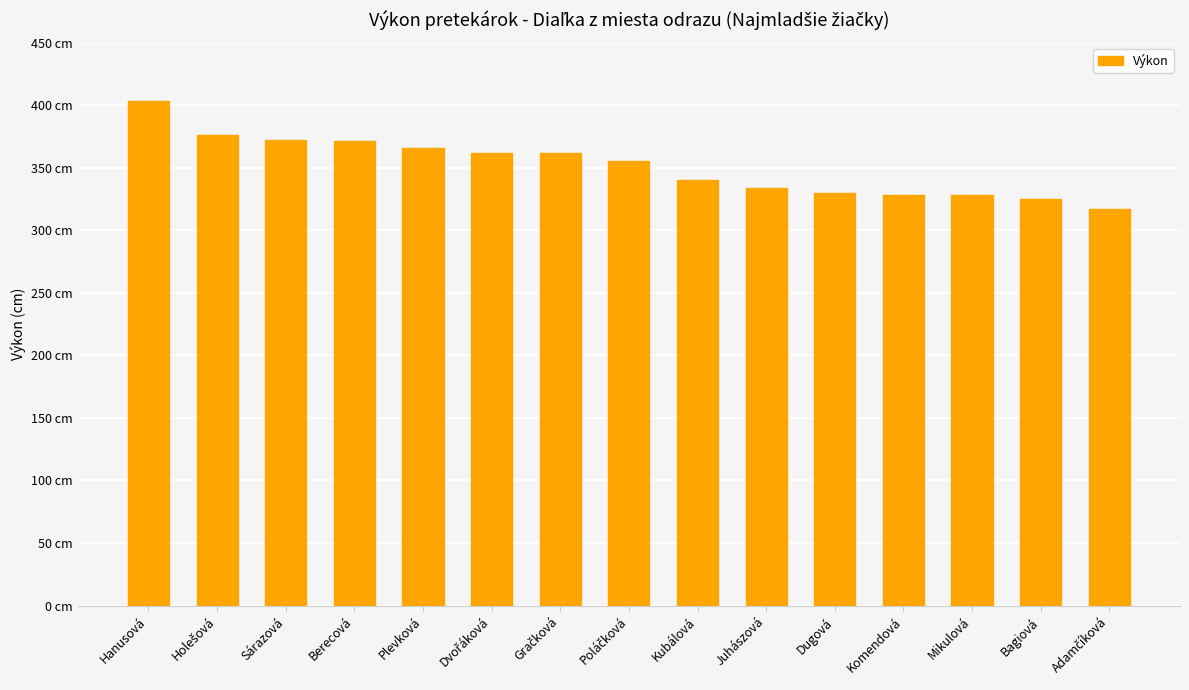

What is the greatest value displayed?

403